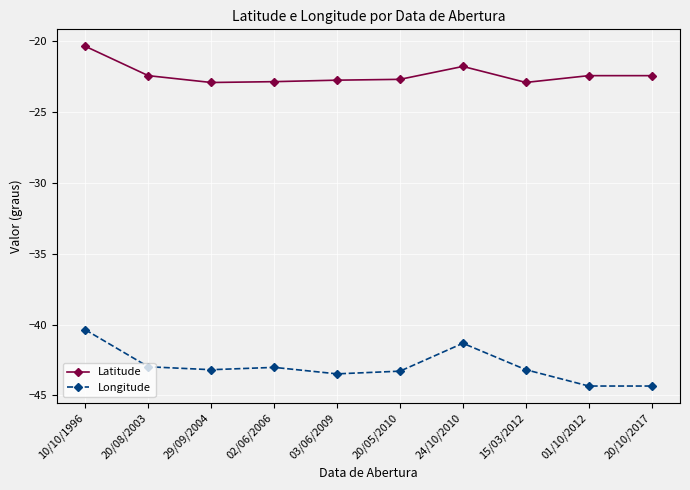

What is the difference between the Latitude values at 02/06/2006 and 01/10/2012?

0.4